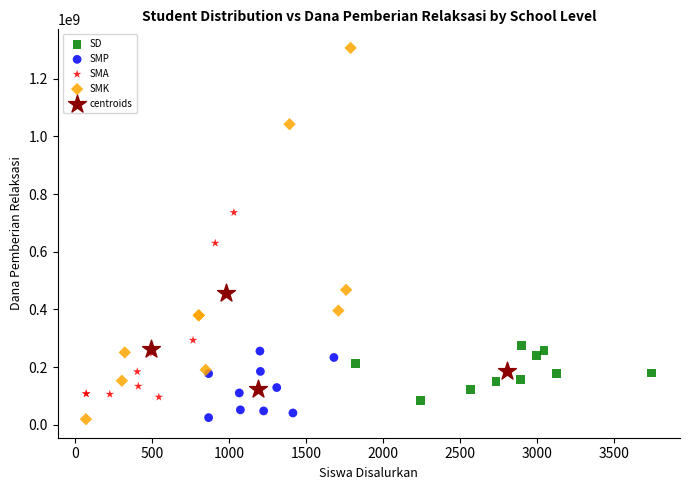

Which series contains the highest Y value?

SMK